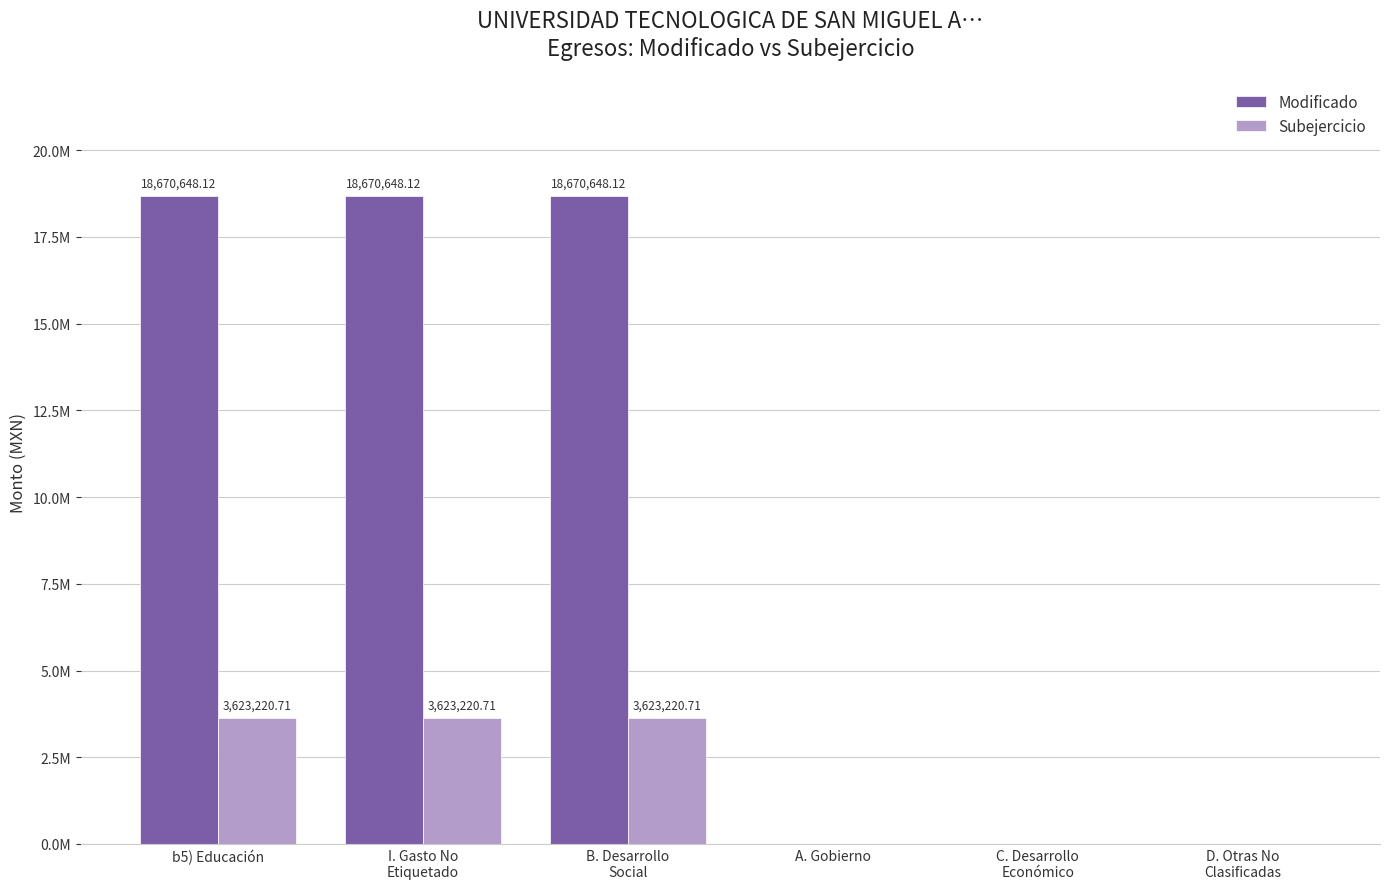

What are all the series names shown in the legend?

Modificado, Subejercicio